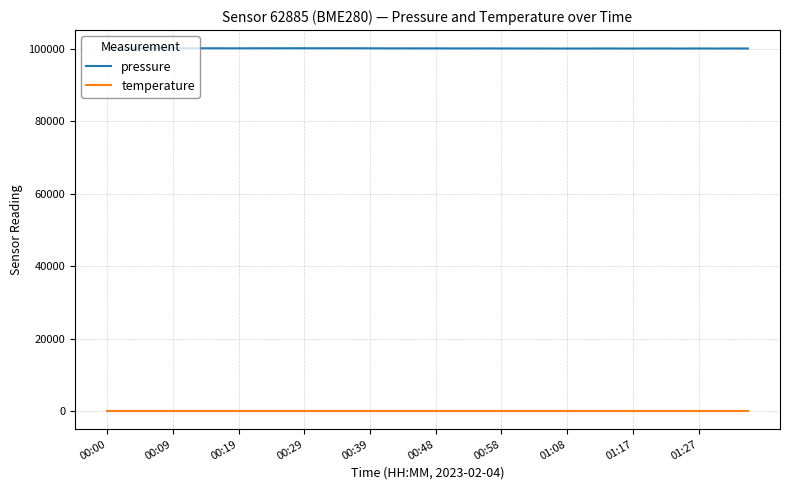

Rank the series by their average value, from highest to lowest.

pressure, temperature